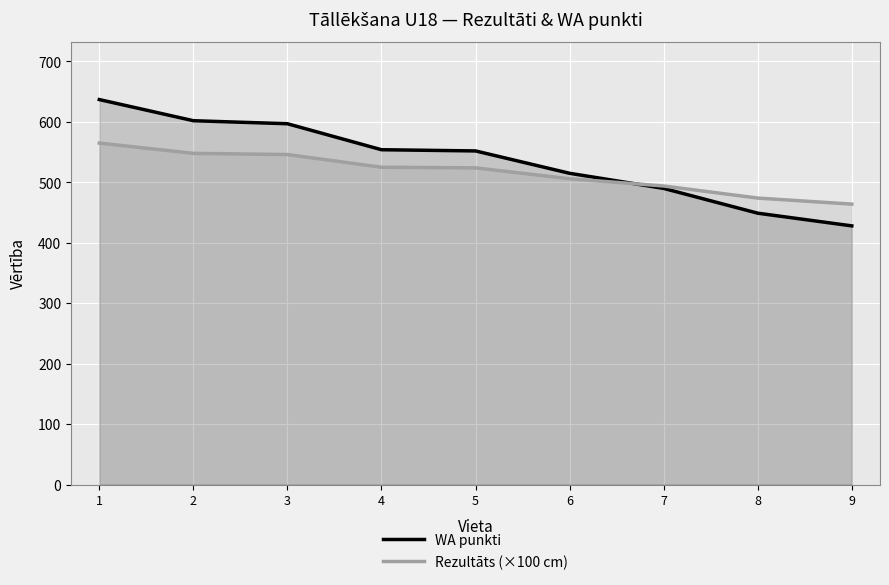

What is the minimum value for Rezultāts (×100 cm)?

464.0